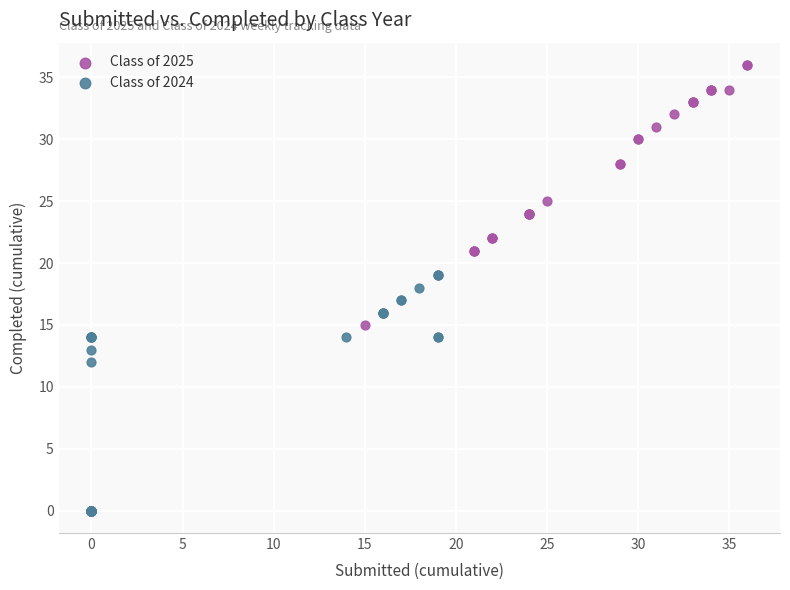

Which series has the widest spread of Y values?

Class of 2025